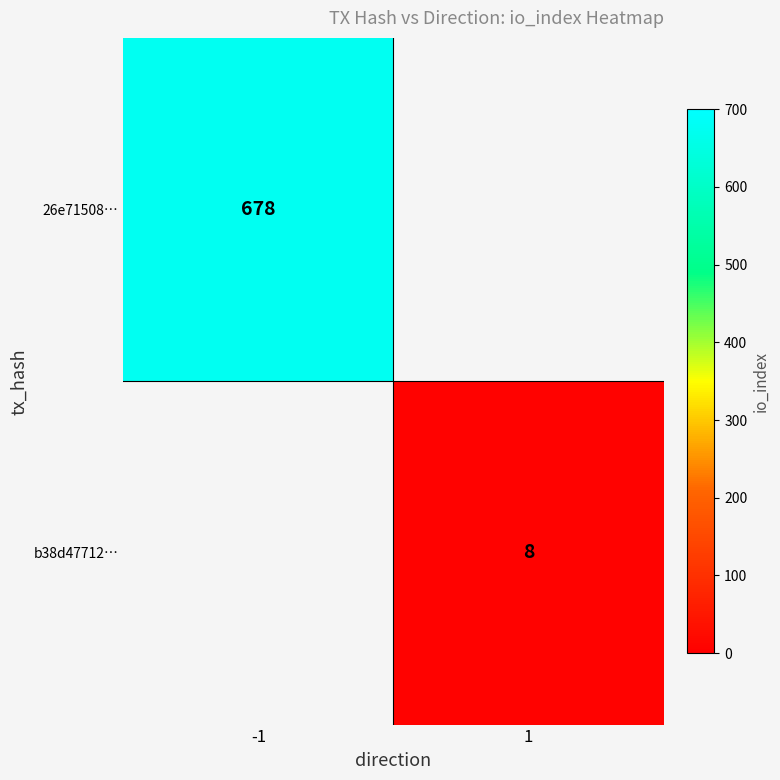

The 26e71508… series shows 384.5 at -1. True or false?

False